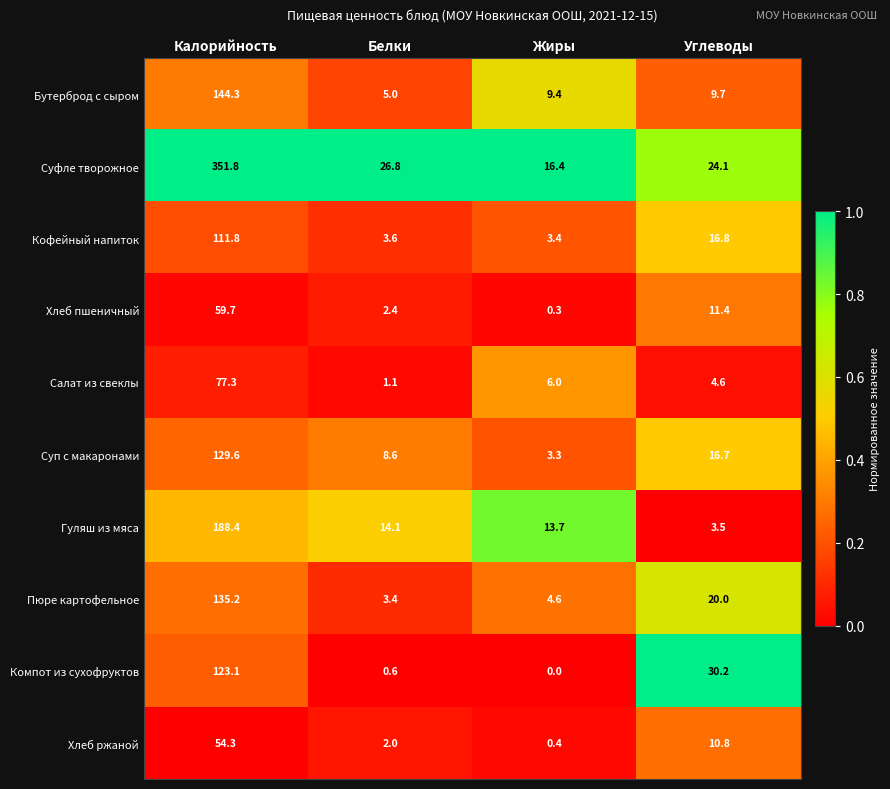

What is the total value across all series at Белки?

67.6